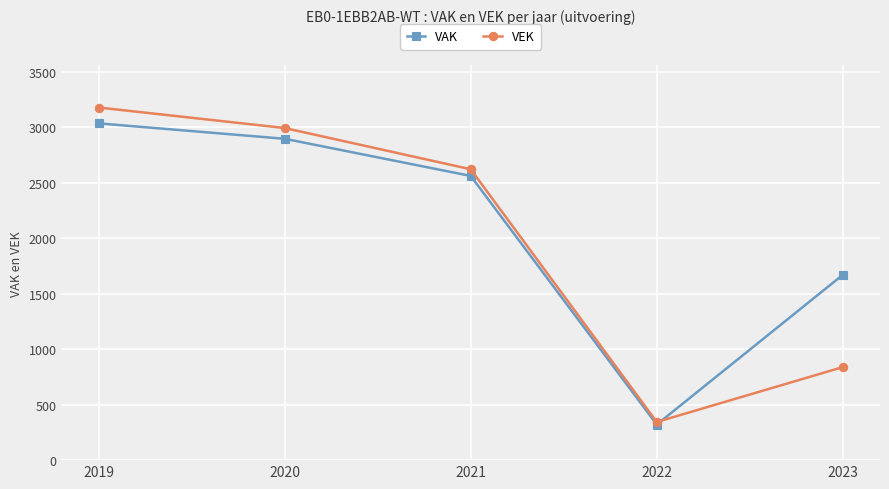

The value of VAK at 2020 is 754. True or false?

False